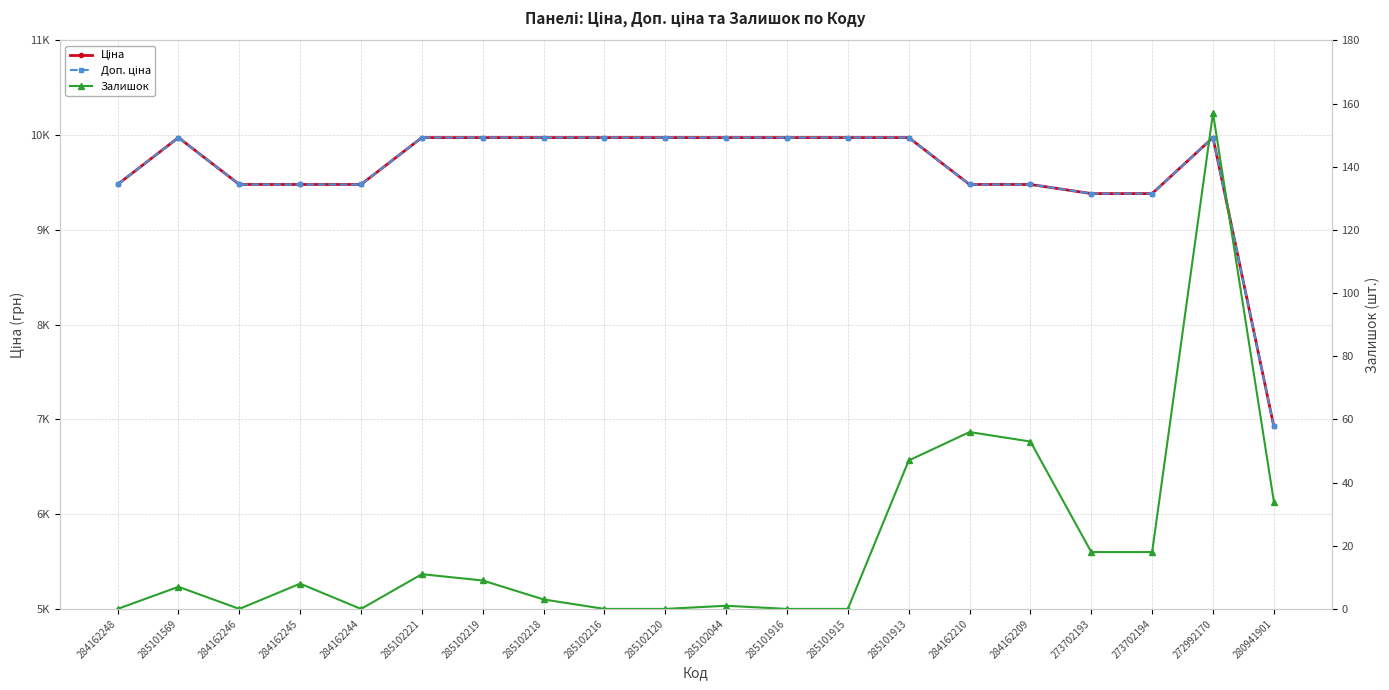

Reading left to right, what are all the values shown in this chart?

Ціна: 284162248=9480.1	285101569=9975.0	284162246=9480.1	284162245=9480.1	284162244=9480.1	285102221=9975.0	285102219=9975.0	285102218=9975.0	285102216=9975.0	285102120=9975.0	285102044=9975.0	285101916=9975.0	285101915=9975.0	285101913=9975.0	284162210=9480.1	284162209=9480.1	273702193=9384.0	273702194=9384.0	272992170=9975.0	280941901=6925.7
Доп. ціна: 284162248=9480.1	285101569=9975.0	284162246=9480.1	284162245=9480.1	284162244=9480.1	285102221=9975.0	285102219=9975.0	285102218=9975.0	285102216=9975.0	285102120=9975.0	285102044=9975.0	285101916=9975.0	285101915=9975.0	285101913=9975.0	284162210=9480.1	284162209=9480.1	273702193=9384.0	273702194=9384.0	272992170=9975.0	280941901=6925.7
Залишок: 284162248=0.0	285101569=7.0	284162246=0.0	284162245=8.0	284162244=0.0	285102221=11.0	285102219=9.0	285102218=3.0	285102216=0.0	285102120=0.0	285102044=1.0	285101916=0.0	285101915=0.0	285101913=47.0	284162210=56.0	284162209=53.0	273702193=18.0	273702194=18.0	272992170=157.0	280941901=34.0